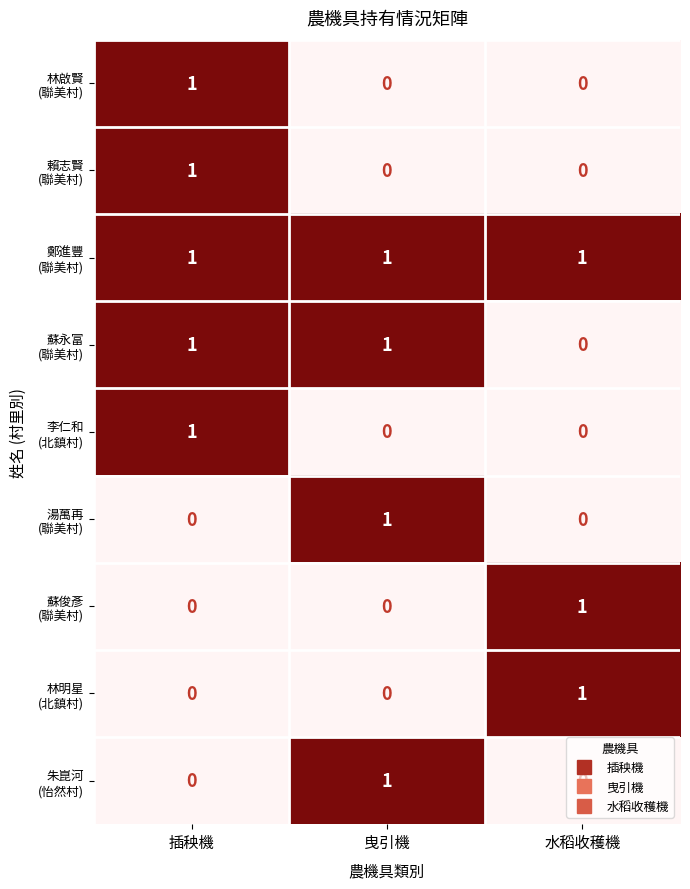

What is the total value across all series at 曳引機?

4